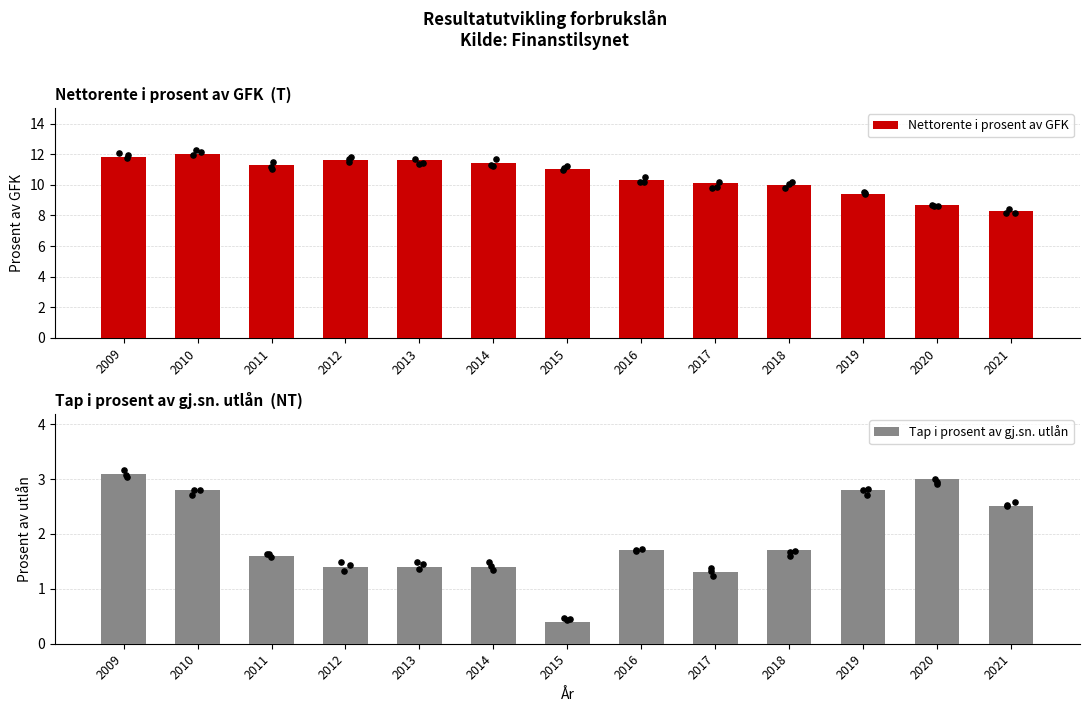

At which category is the sum across all series the highest?

2009